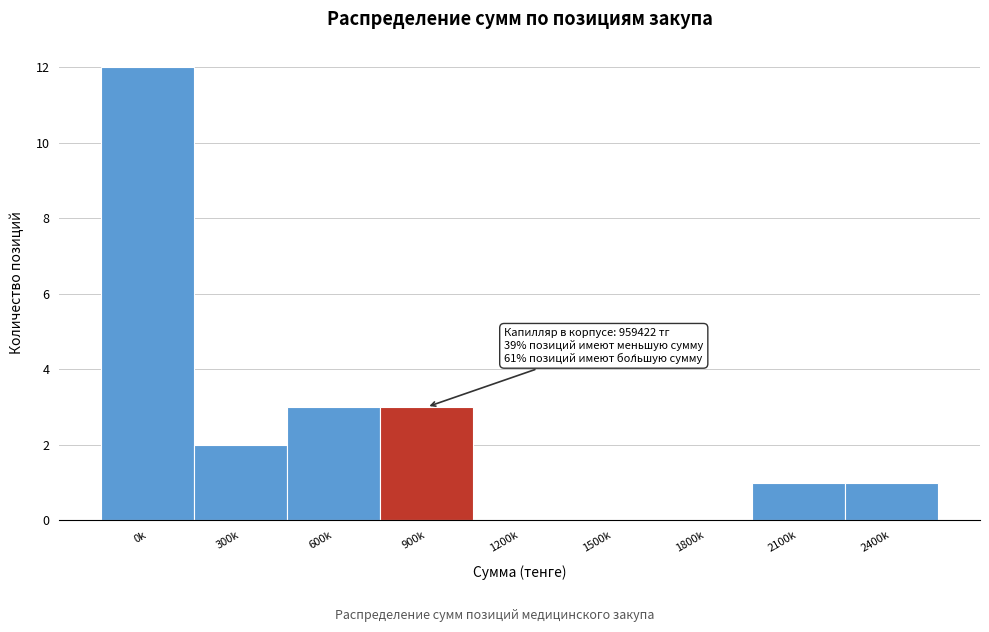

Reading left to right, list all the values displayed in this chart.

0k=12	300k=2	600k=3	900k=3	1200k=0	1500k=0	1800k=0	2100k=1	2400k=1